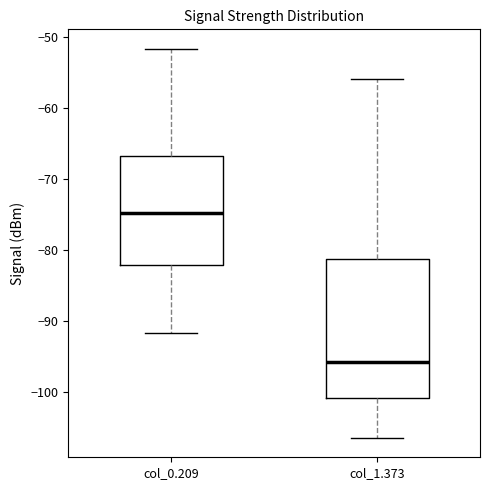

Reading left to right, transcribe this box plot: for each box, give where its median line is, the range the box spans, and where its two whiskers end, as read against the y-axis. The values are not printed on the chart, so give them approximately, as read against the axis.

col_0.209: median -75, box -82 to -67, whiskers -92 to -52
col_1.373: median -96, box -101 to -81, whiskers -106 to -56